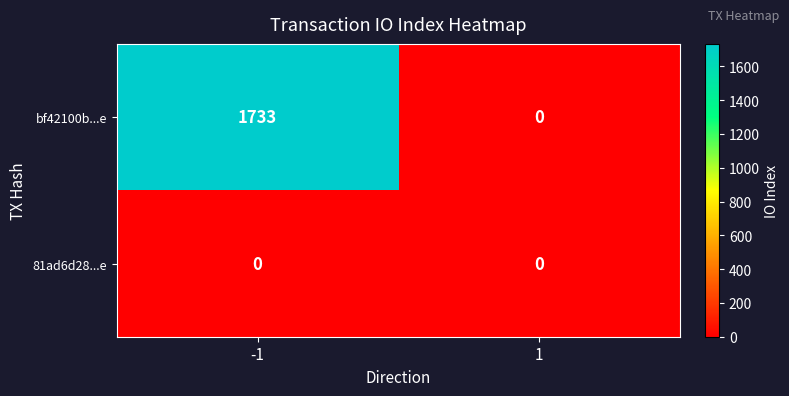

Rank the series by their average value, from lowest to highest.

81ad6d28...e, bf42100b...e